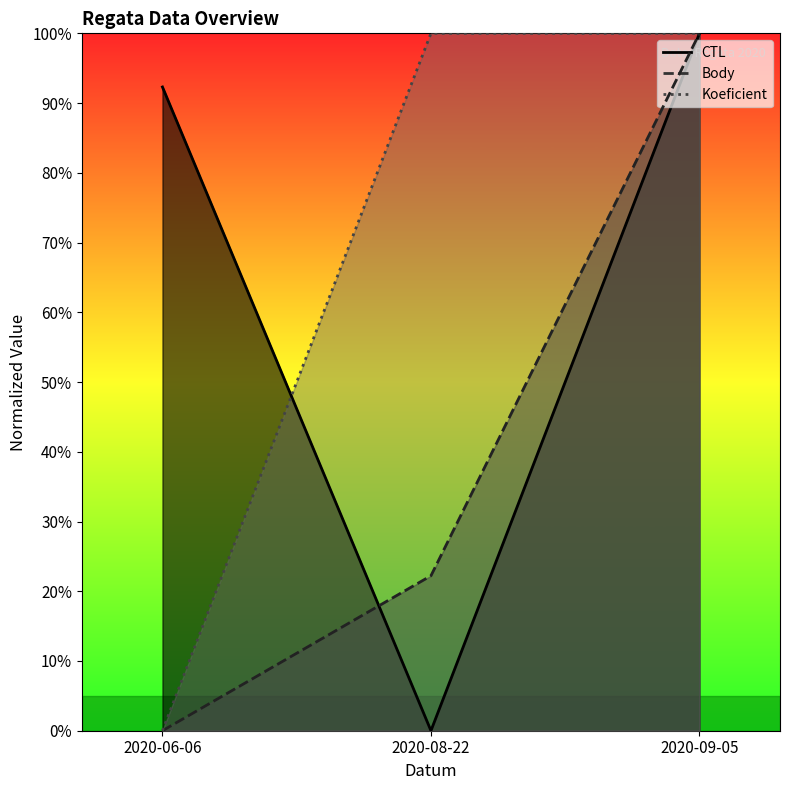

Is the value of Koeficient at 2020-09-05 greater than the value of CTL at 2020-08-22?

Yes